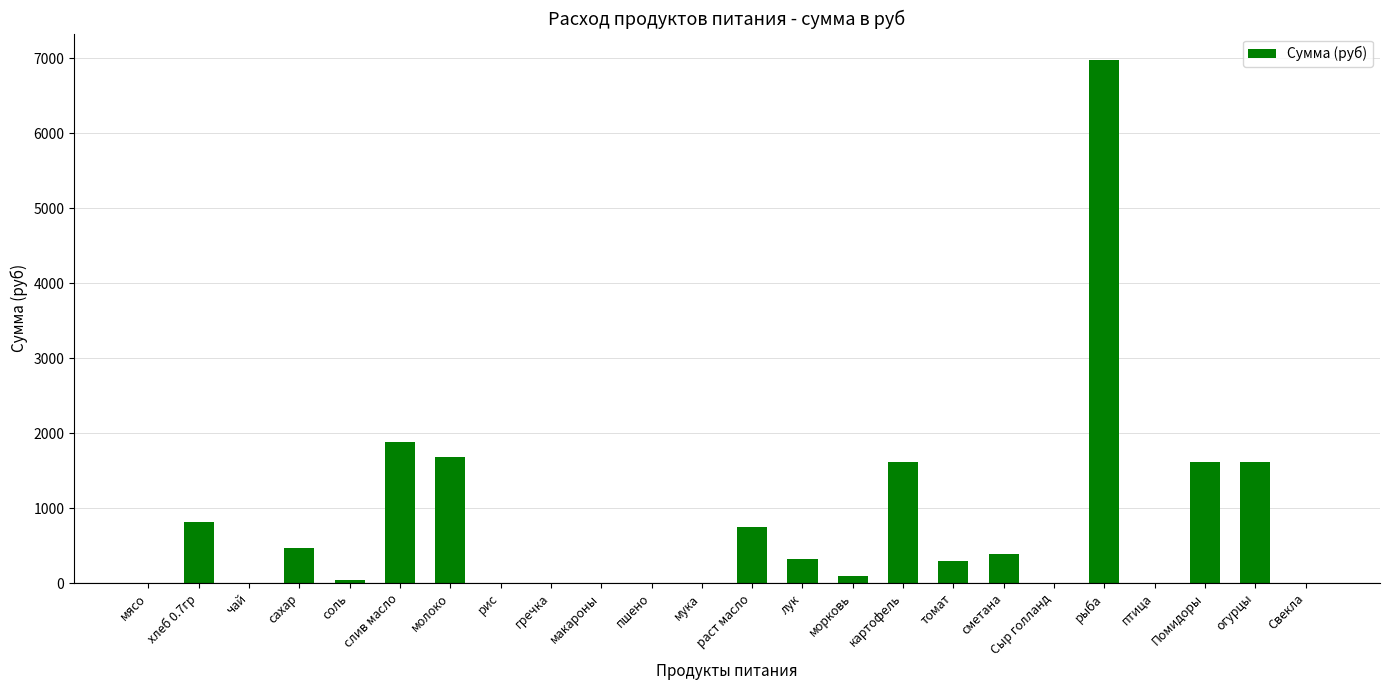

What is the maximum value shown in the chart?

6981.0